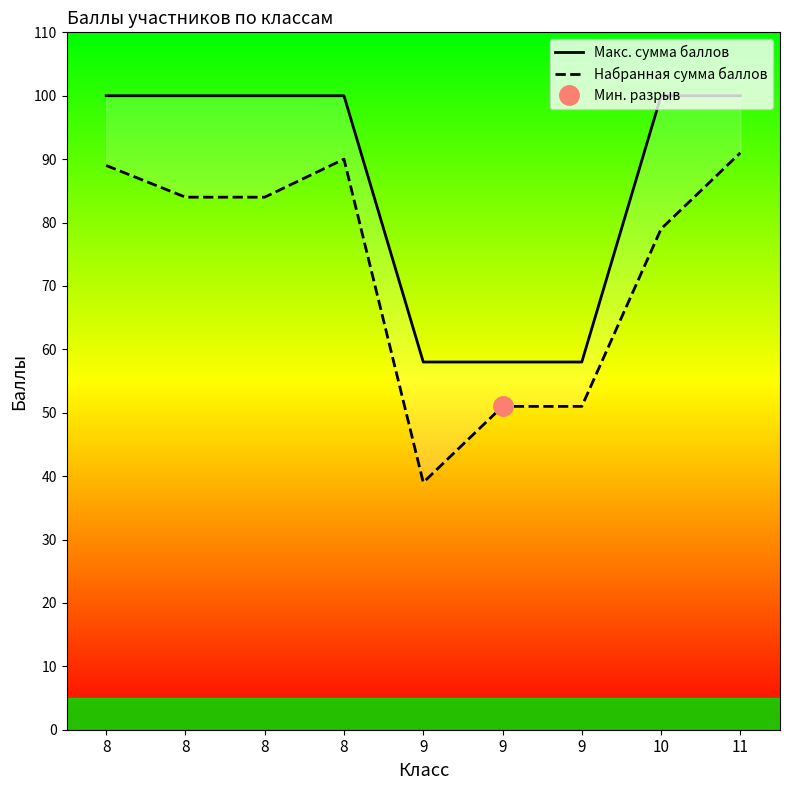

How many data points in Набранная сумма баллов are above 84?

3